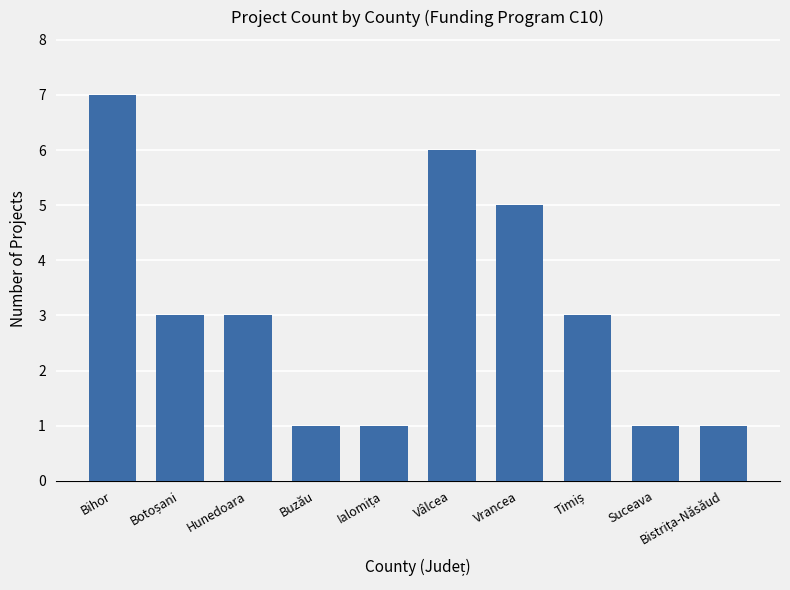

Reading right to left, extract all data points from this chart.

1	1	3	5	6	1	1	3	3	7